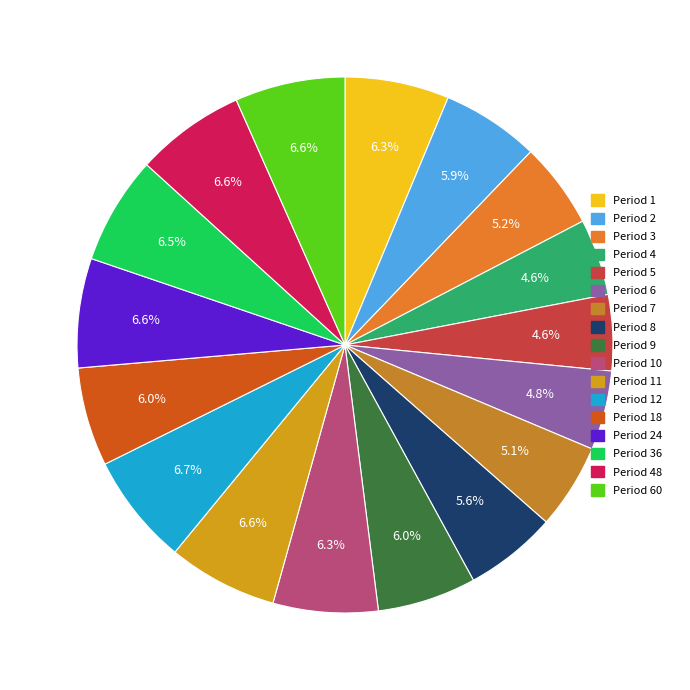

What is the smallest slice in the pie chart?

Period 5